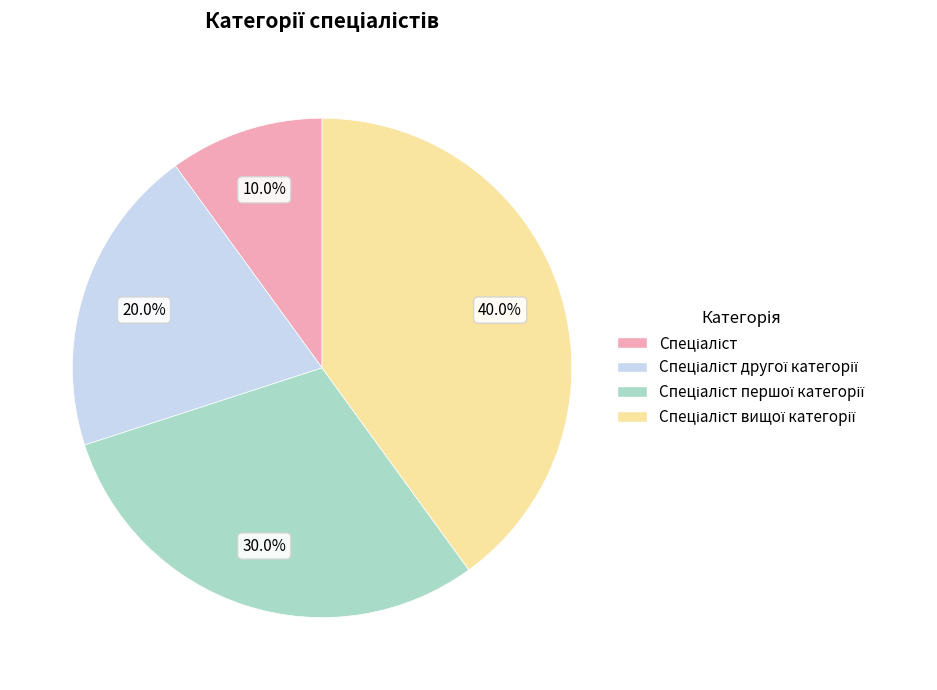

Does any single category account for the majority?

No